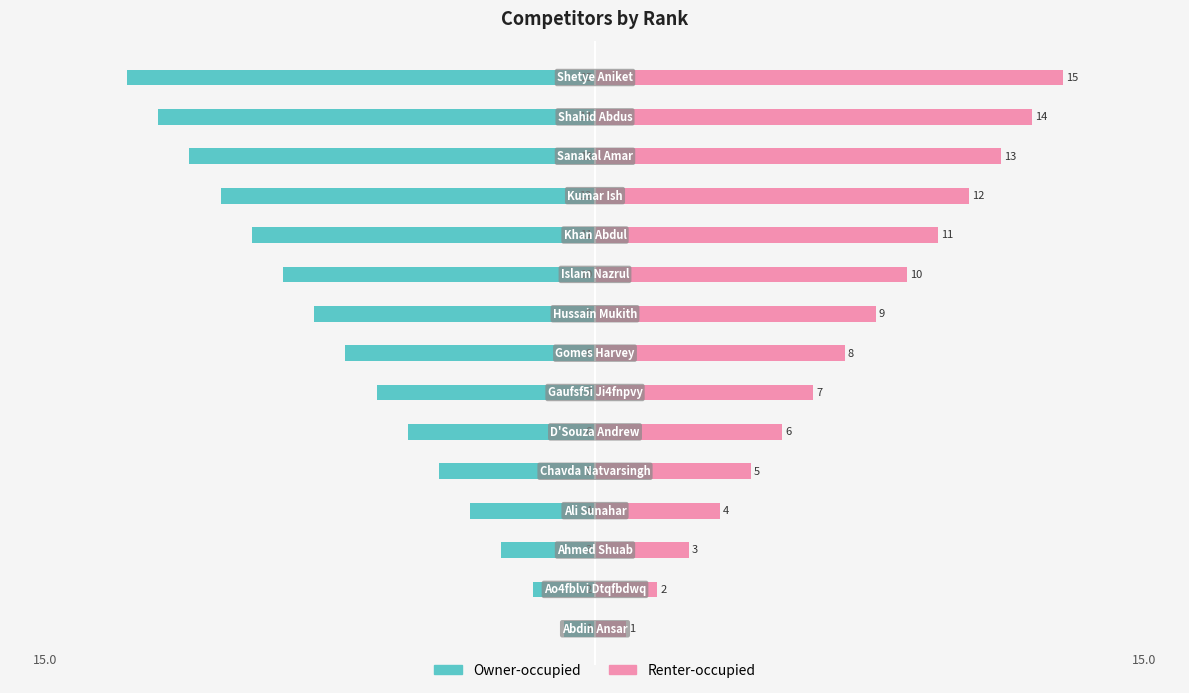

What are all the series names shown in the legend?

Owner-occupied, Renter-occupied